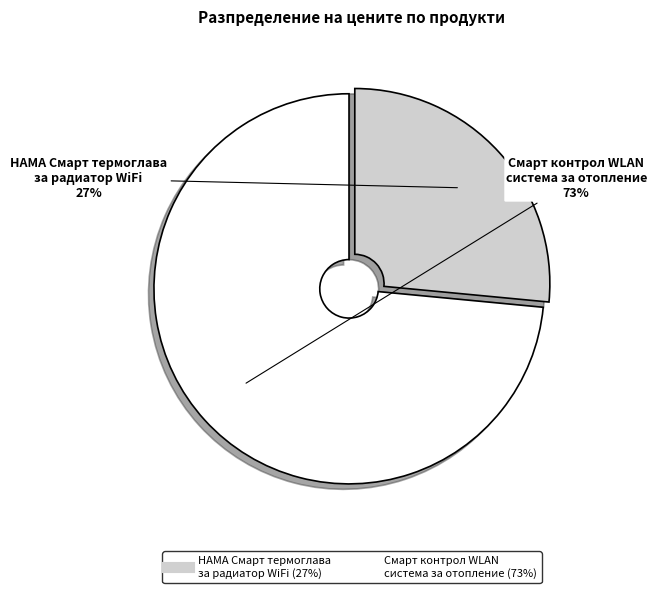

Combined, do Смарт контрол WLAN система за отопление and HAMA Смарт термоглава за радиатор WiFi account for over 50%?

Yes